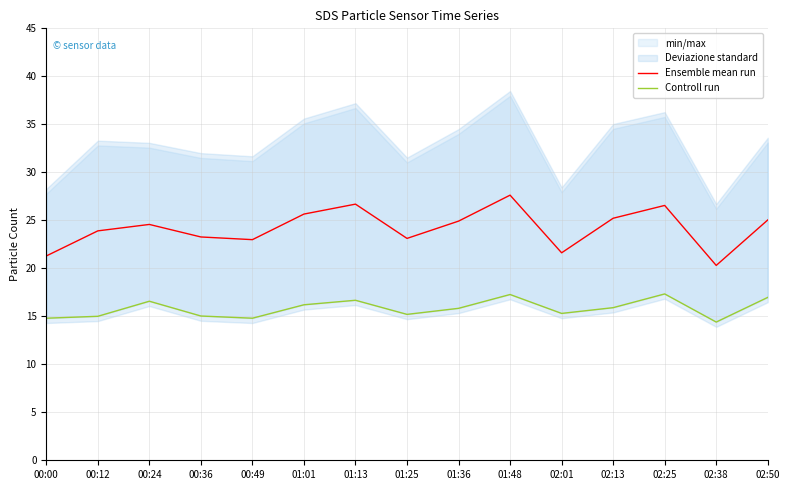

At how many categories does at least one series exceed 18?

15